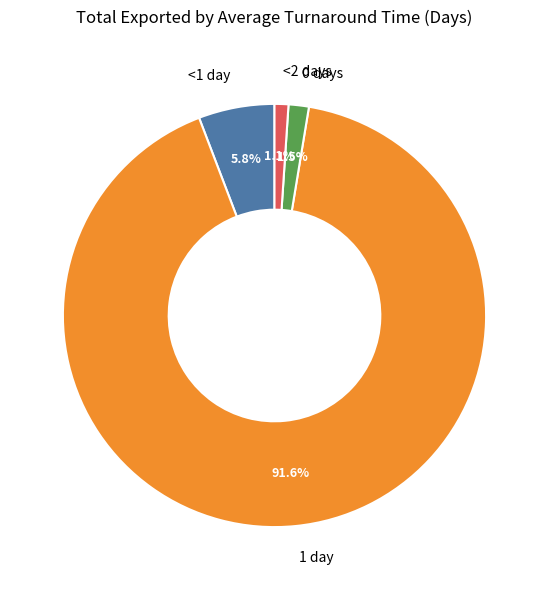

What is the largest slice in the pie chart?

1 day